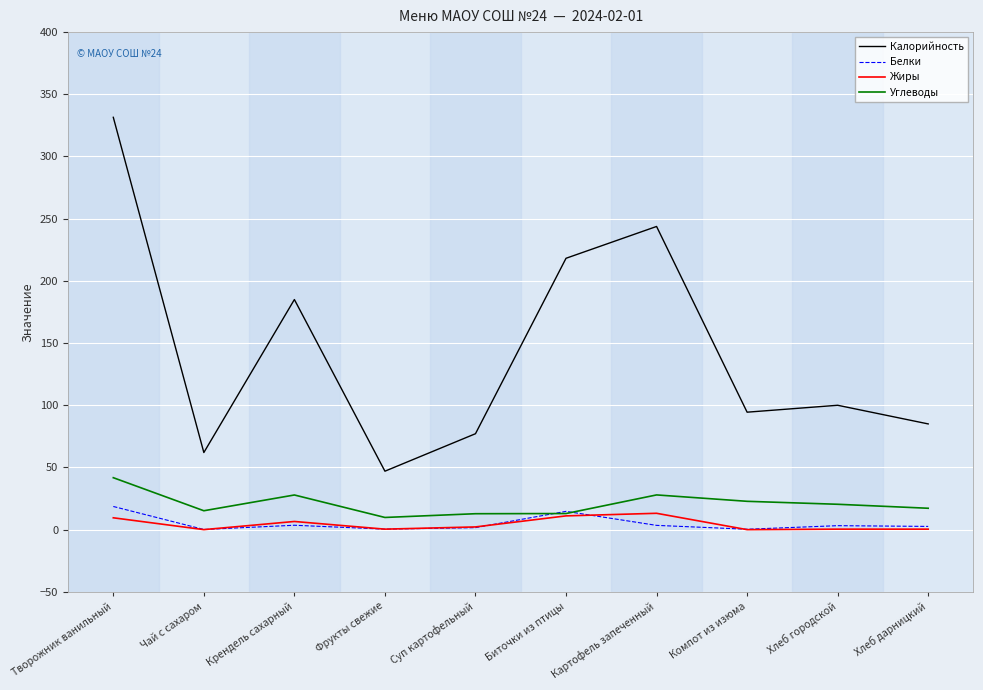

At which category is the sum across all series the highest?

Творожник ванильный